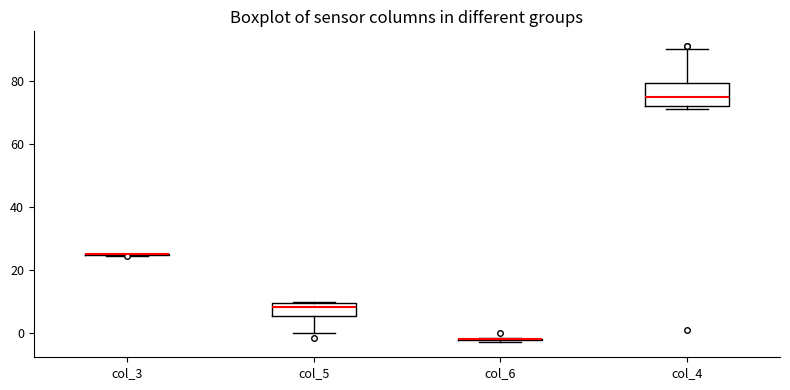

Reading left to right, transcribe this box plot: for each box, give where its median line is, the range the box spans, and where its two whiskers end, as read against the y-axis. The values are not printed on the chart, so give them approximately, as read against the axis.

col_3: box collapsed to a line at 26, whiskers 24 to 26
col_5: median 8, box 6 to 10, whiskers 0 to 10
col_6: box collapsed to a line at -2, whiskers -2 to -2
col_4: median 76, box 72 to 80, whiskers 72 (just below the box's lower edge) to 90